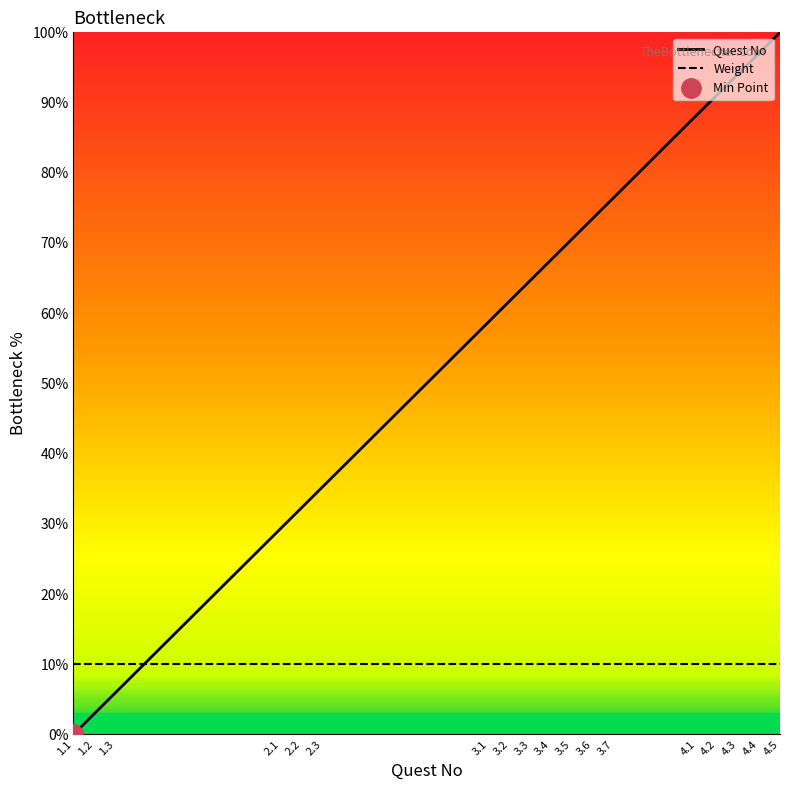

The Weight series shows 10.0 at 3.2. True or false?

True